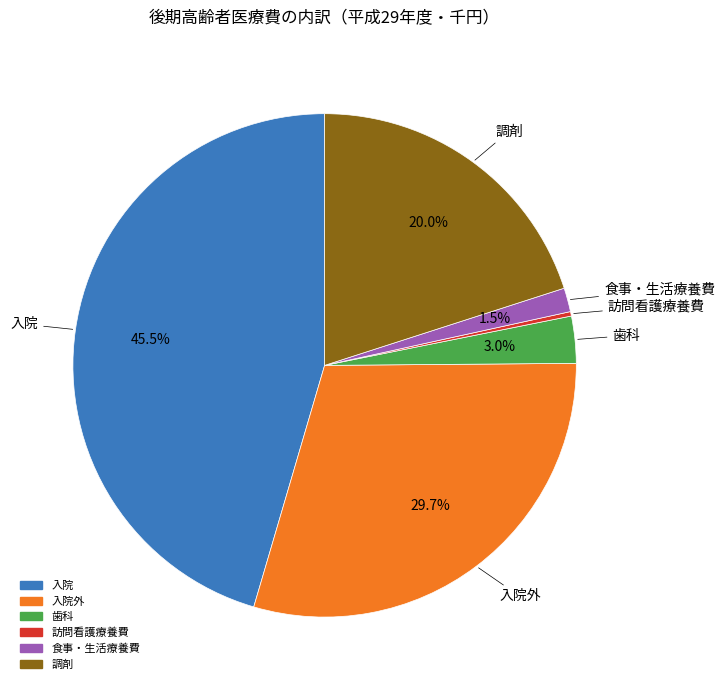

Does any single category account for the majority?

No